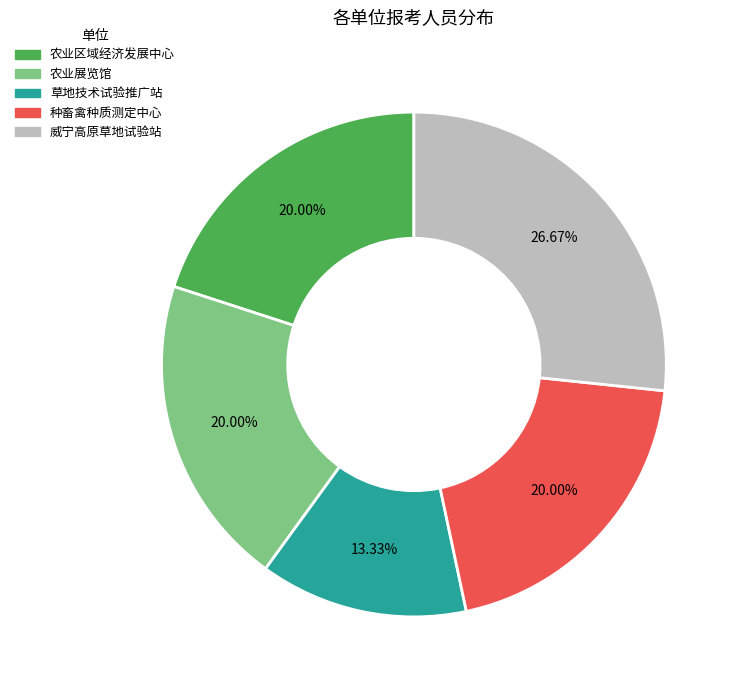

Is 农业区域经济发展中心 the majority of the pie?

No